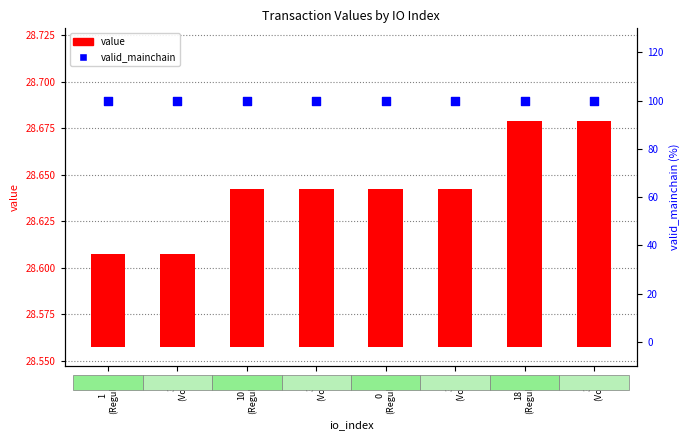

Is the value of value at 0
(Regular) greater than the value of valid_mainchain at 0
(Regular)?

No